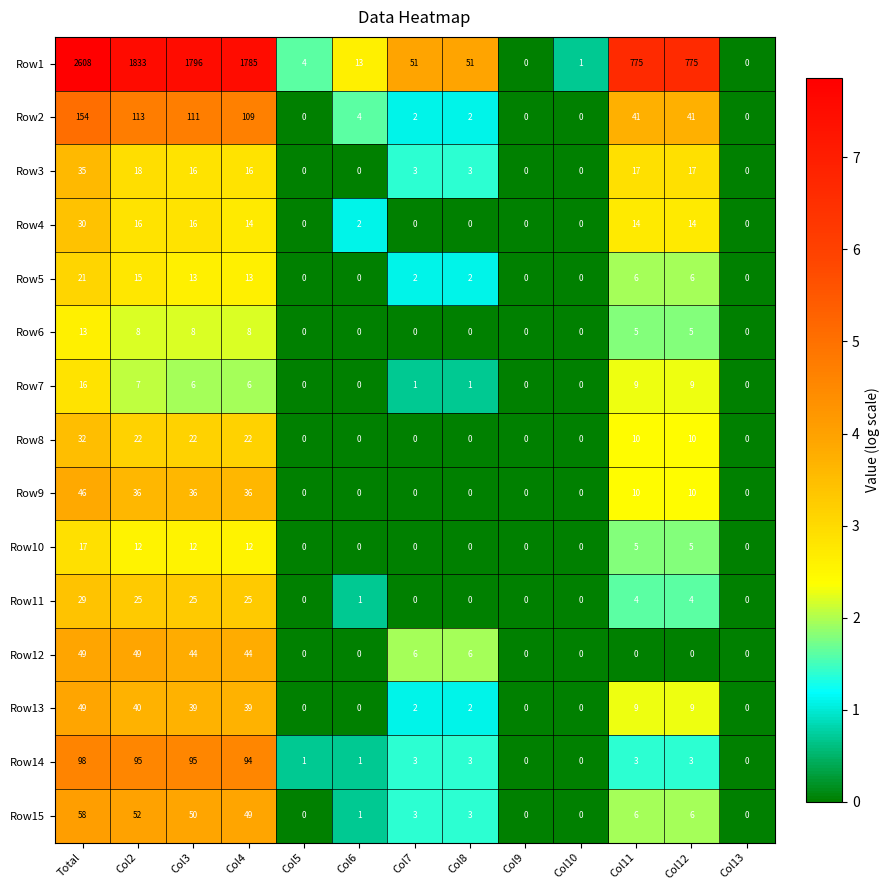

Is it true that Row14 equals 37 at Col3?

False